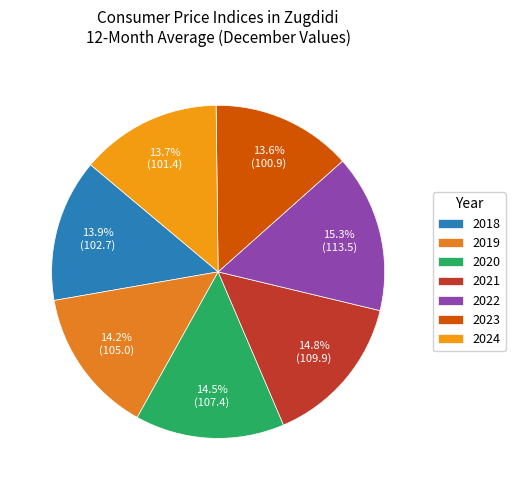

How many segments does this pie chart have?

7